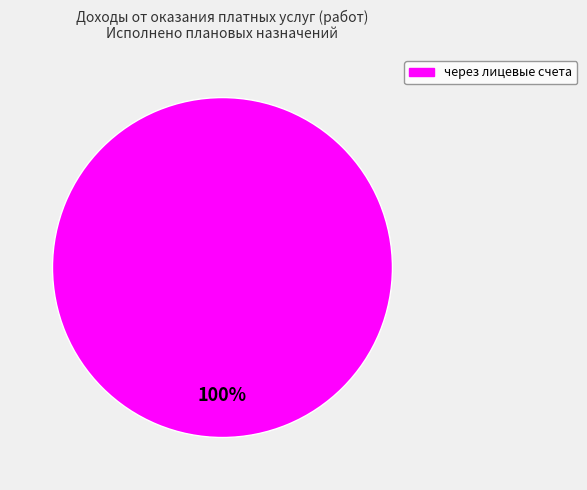

Is there a majority slice in this chart?

Yes